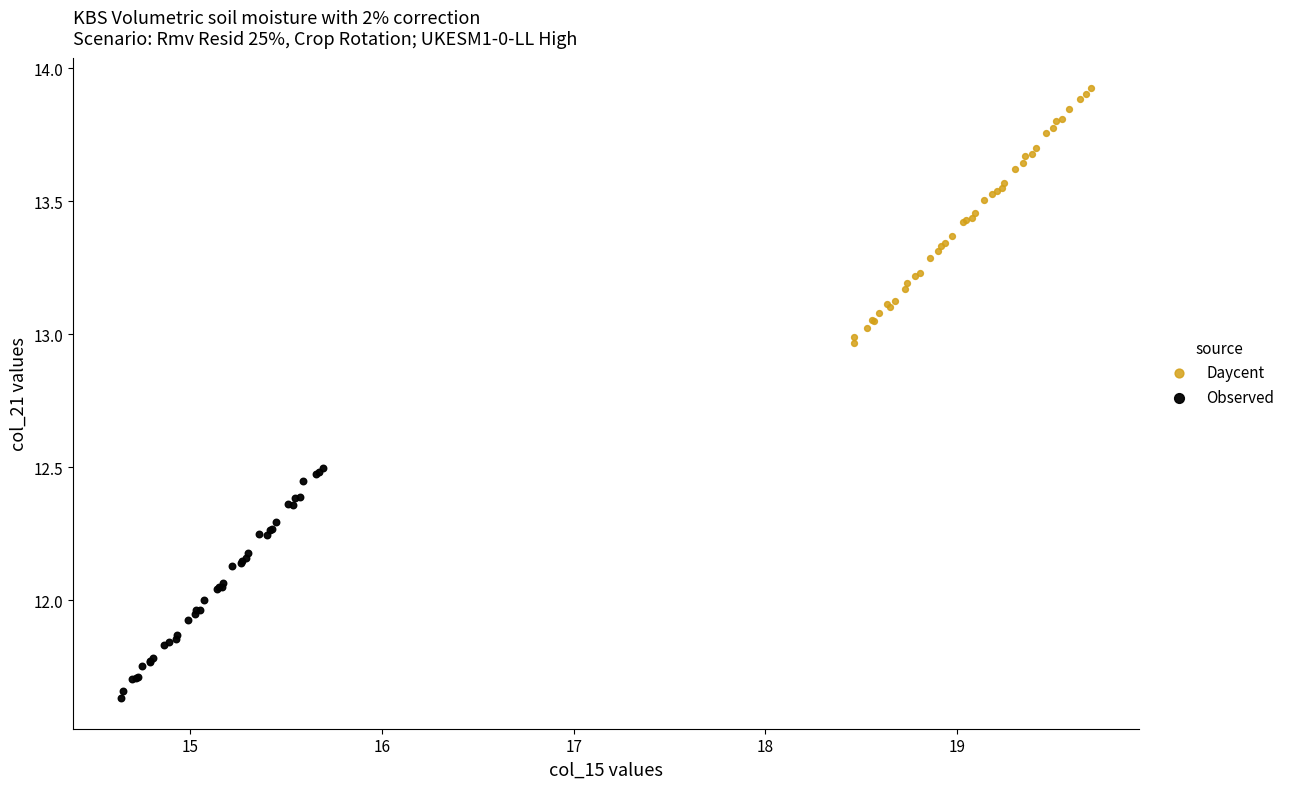

Which series contains the highest Y value?

Daycent